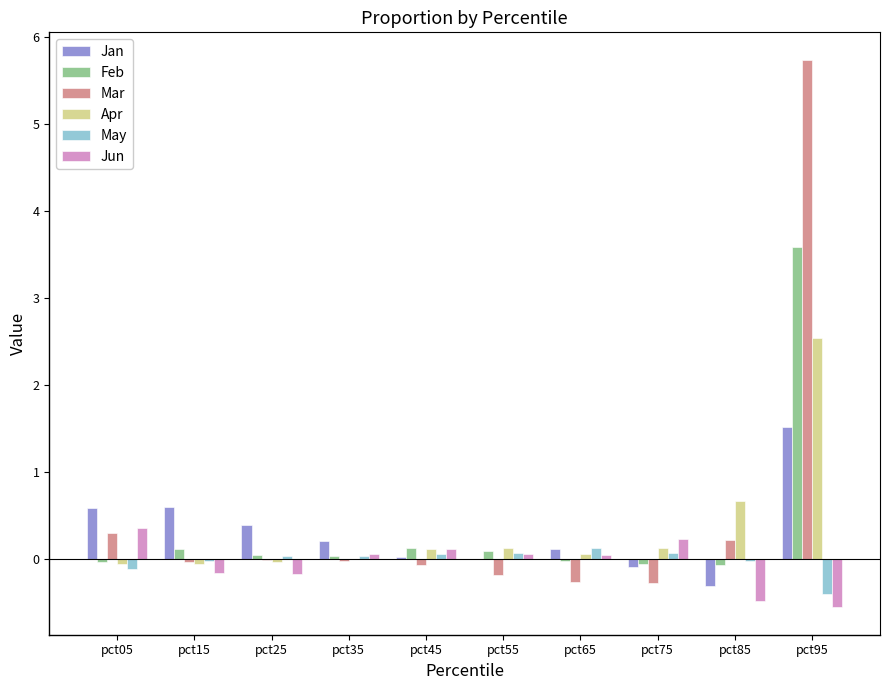

Does the chart contain stacked bars?

No